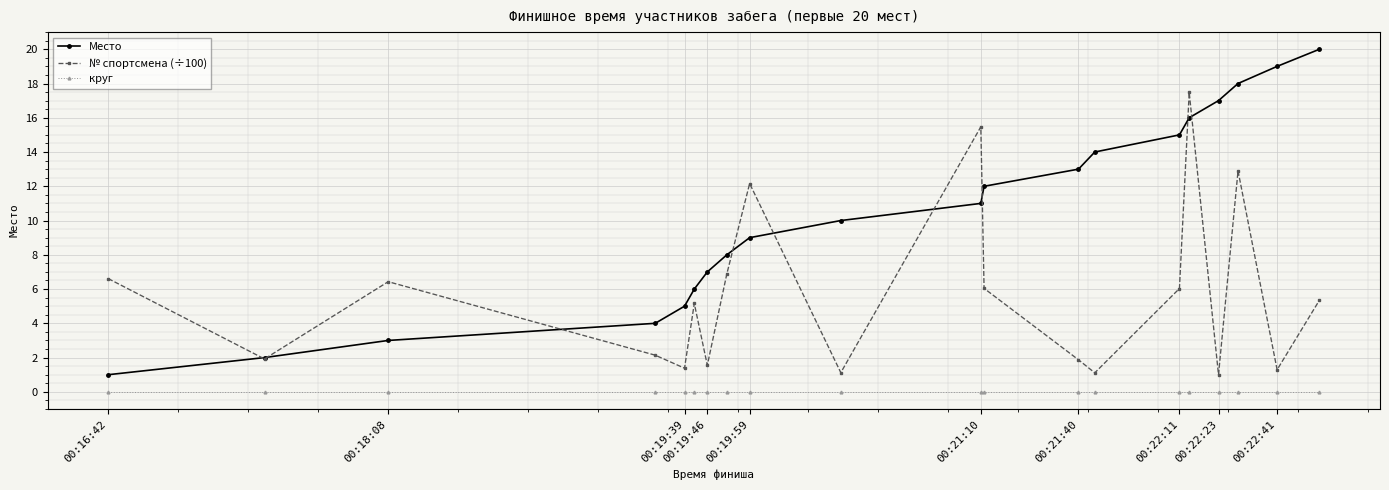

What is the sum of all Место values?

210.0